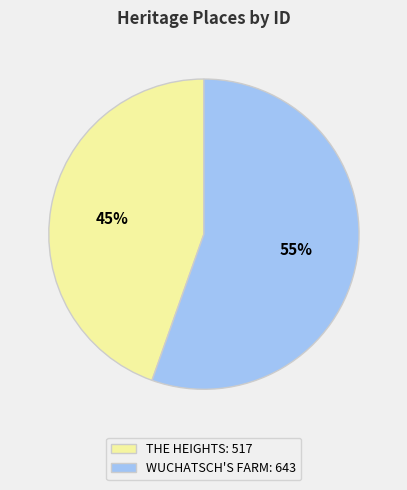

Count the number of slices in the pie.

2